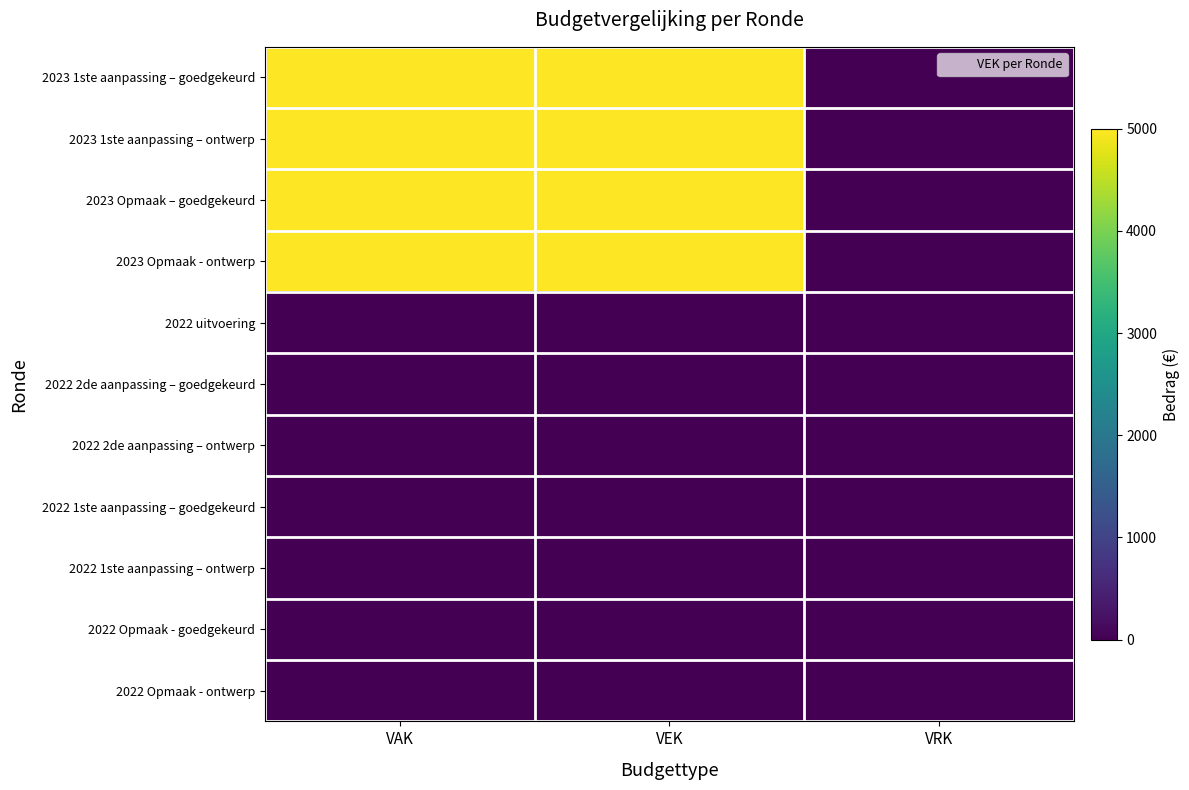

Which series has the largest total across all categories?

2023 1ste aanpassing – goedgekeurd